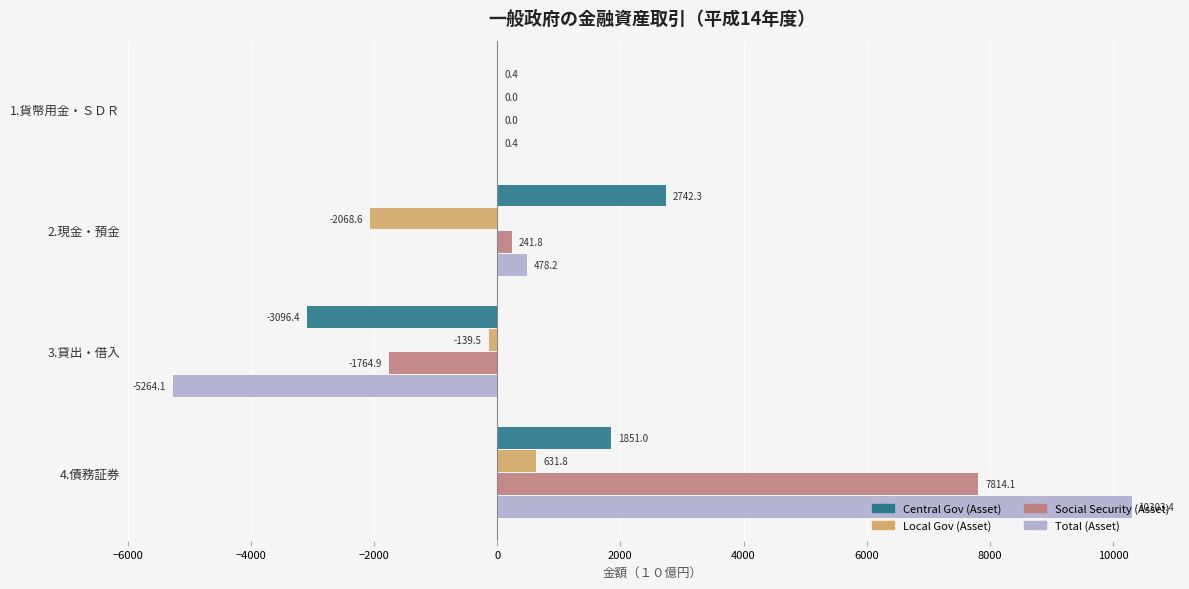

Is it true that Total (Asset) equals 478.2 at 2.現金・預金?

True